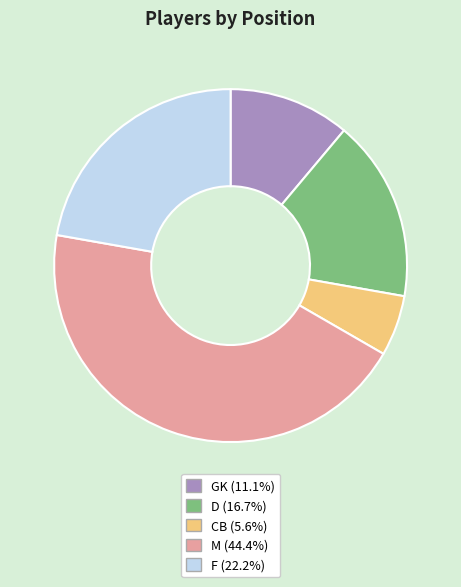

Does M account for over 50% of the chart?

No